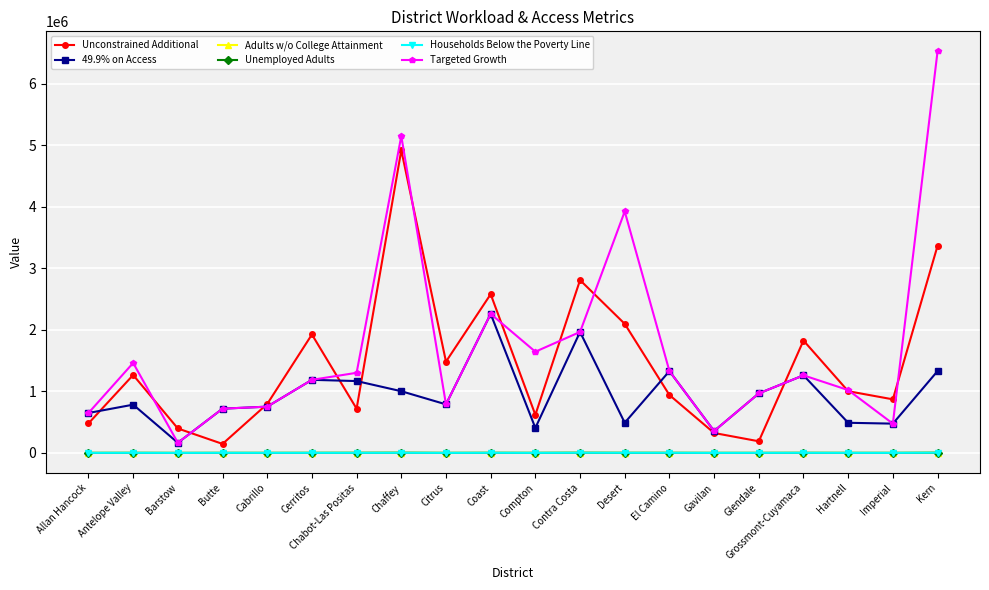

What is the difference between the second highest and minimum values in the Unconstrained Additional series?

3219690.4